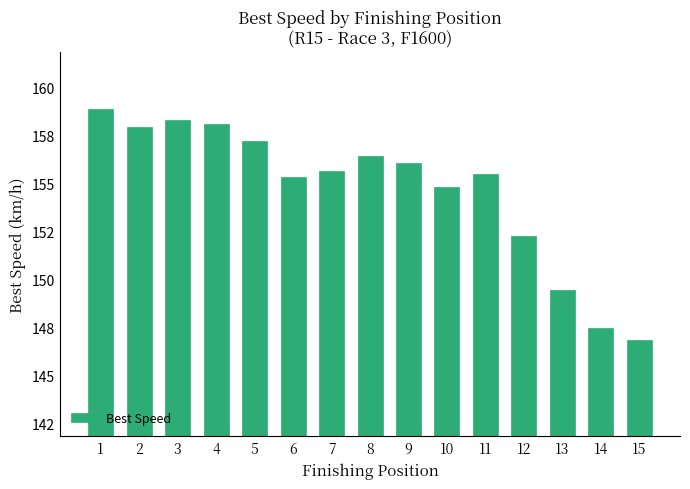

Does the chart contain any negative values?

No